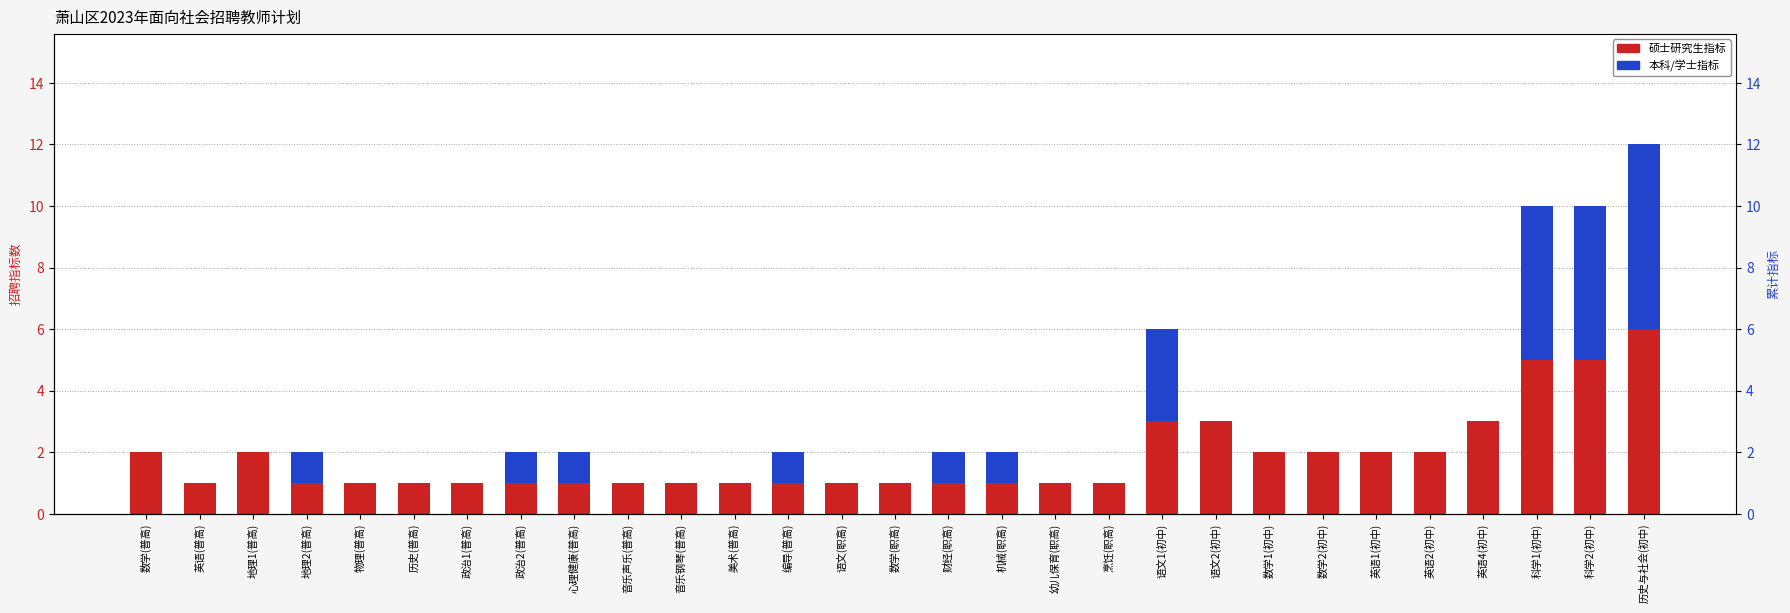

Does the chart contain any negative values?

No